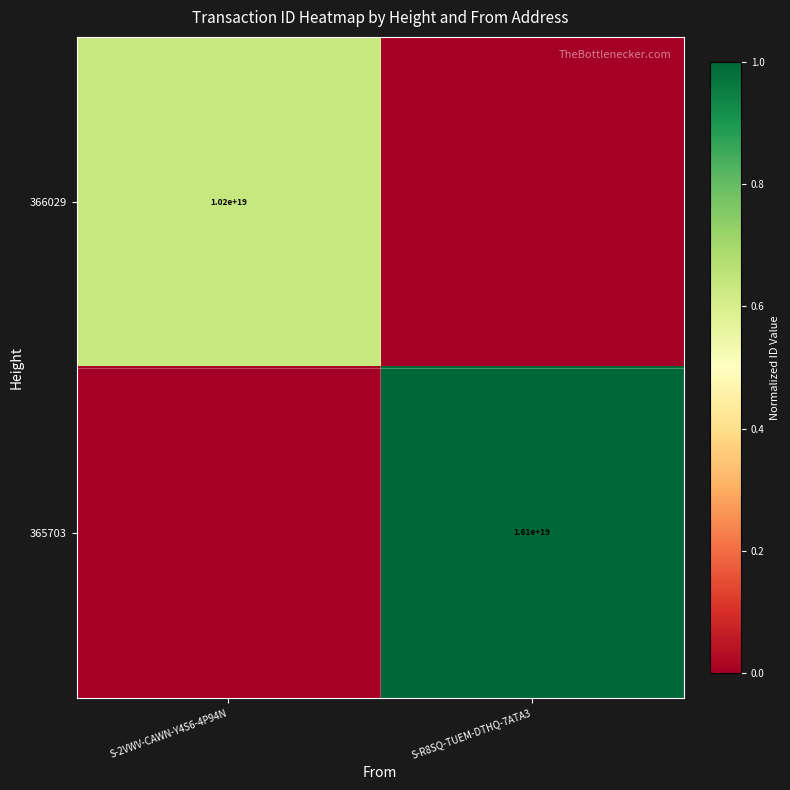

True or false: 366029 has a value of 17296182502161311744 at S-2VWV-CAWN-Y4S6-4P94N.

False